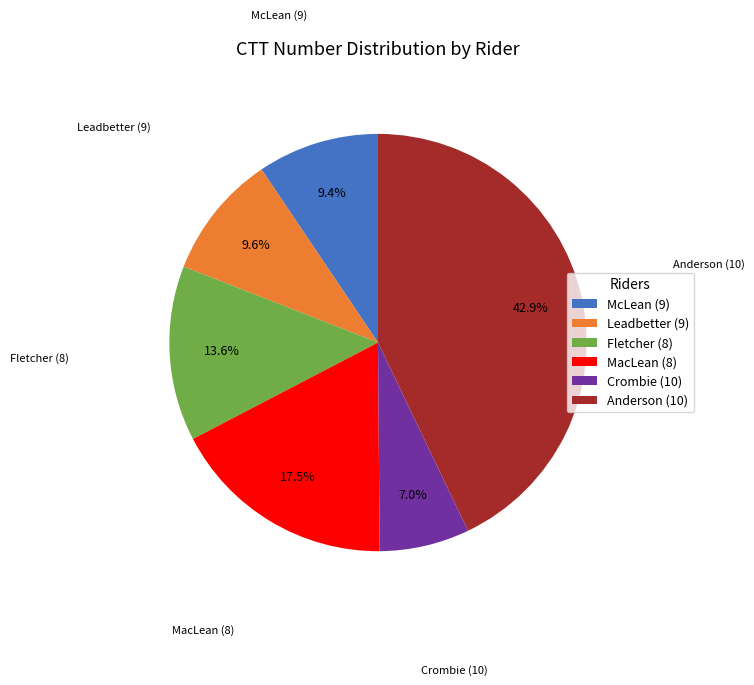

Count the number of slices in the pie.

6